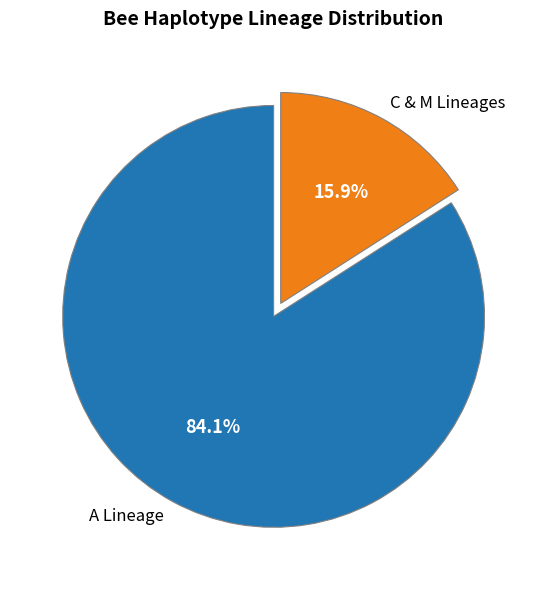

Which has a higher value, A Lineage or C & M Lineages?

A Lineage